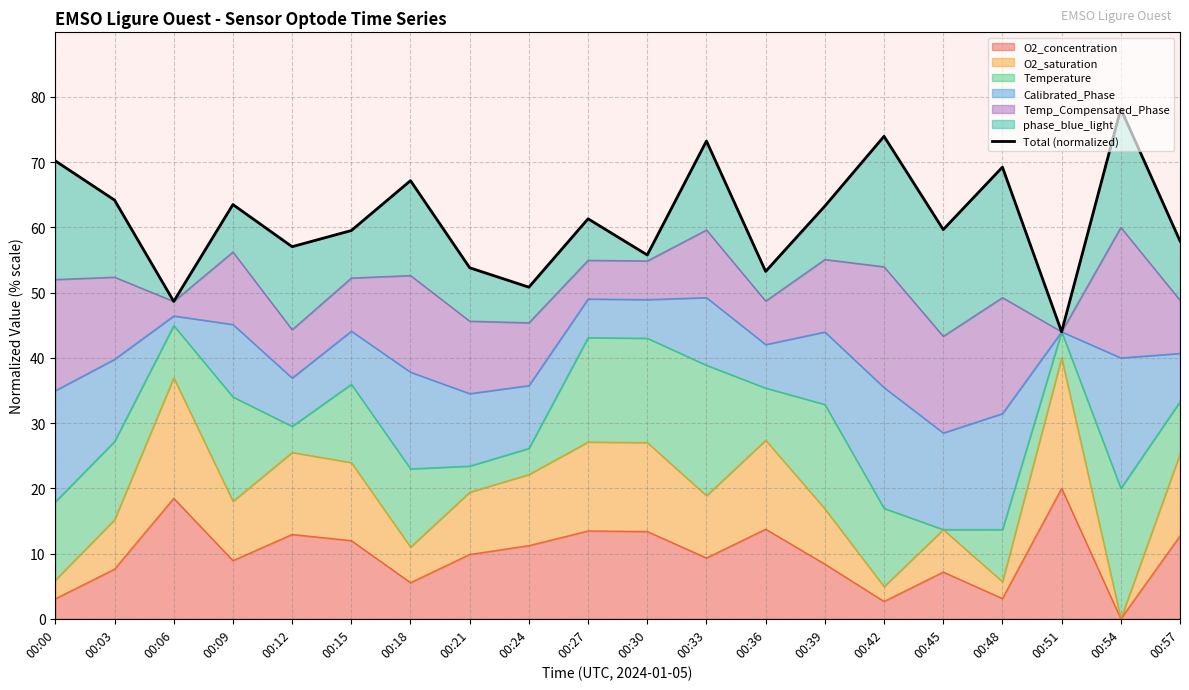

The chart shows a value of 45.4 at 00:48. True or false?

False